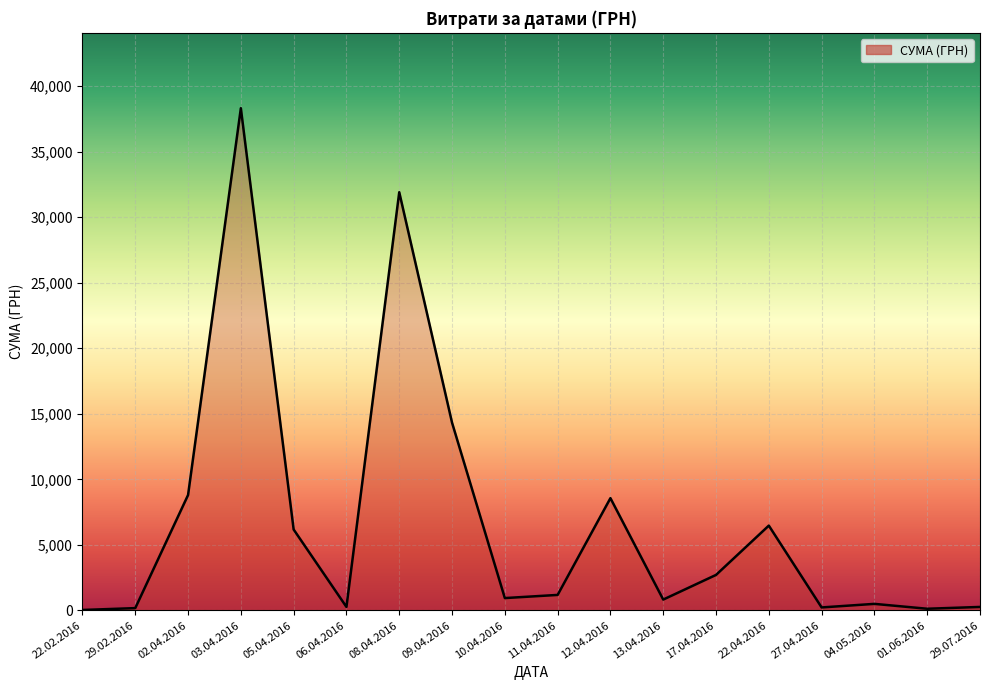

What is the average value?

6768.9